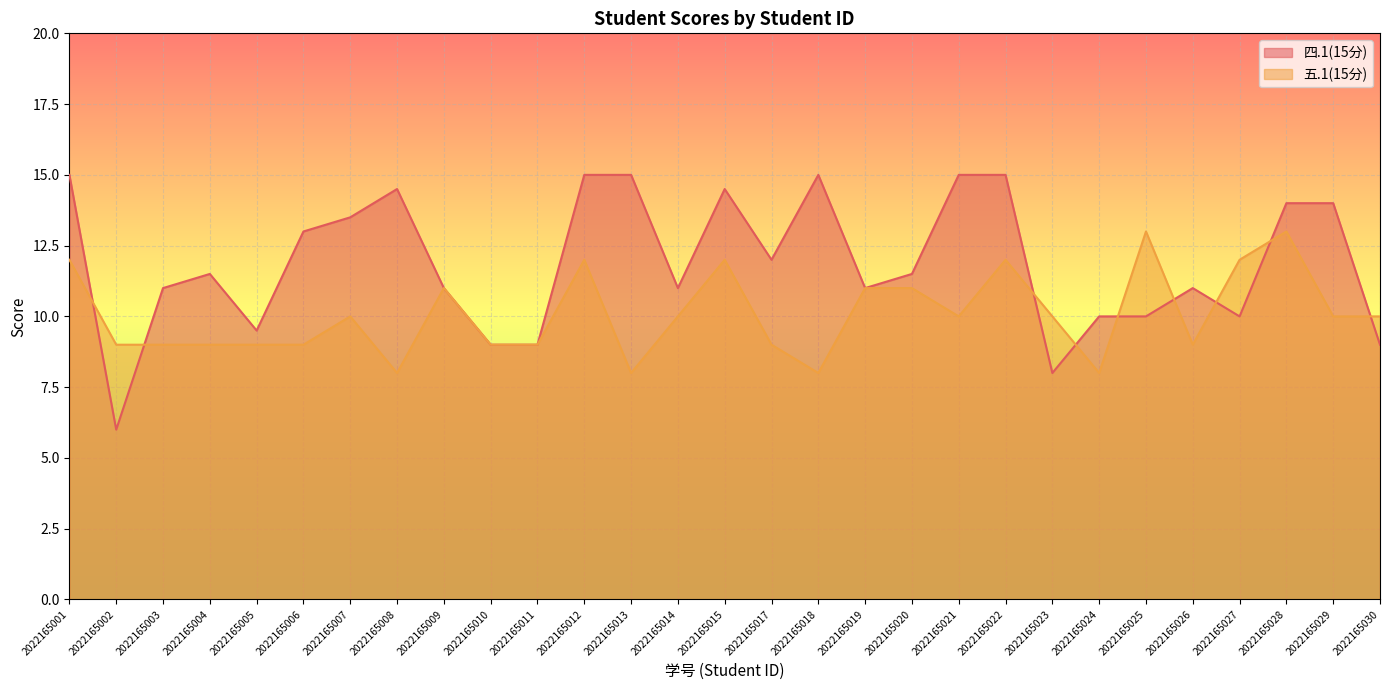

The 四.1(15分) series shows 17.2 at 2022165027. True or false?

False